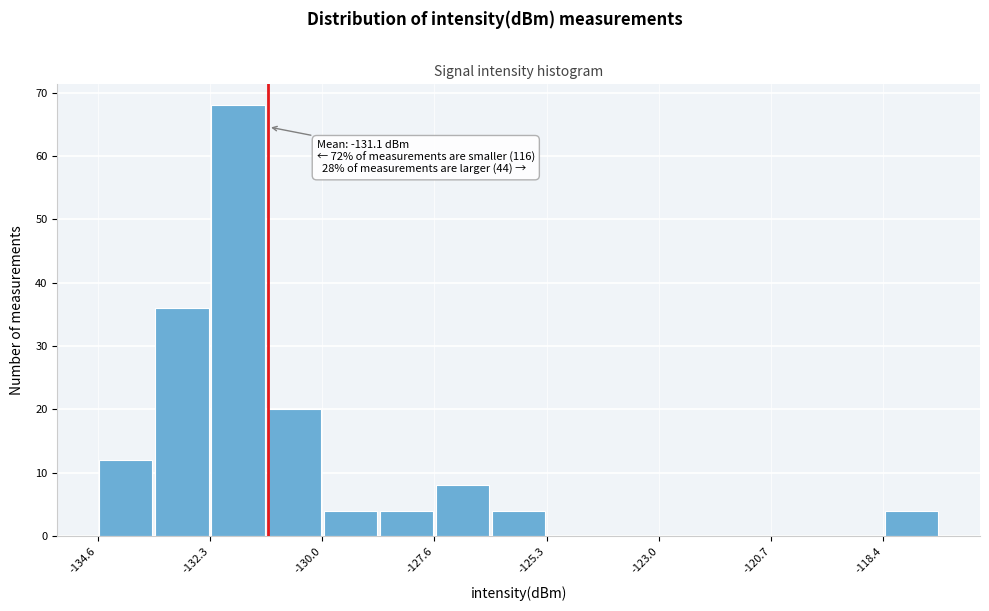

Read against the x-axis, roughly where is the centre of the tallest bar?

-131.5